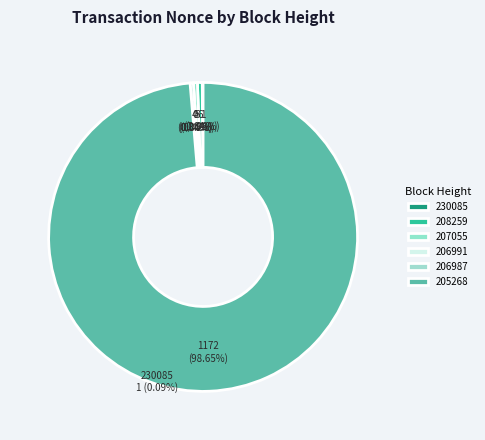

How many segments does this pie chart have?

6